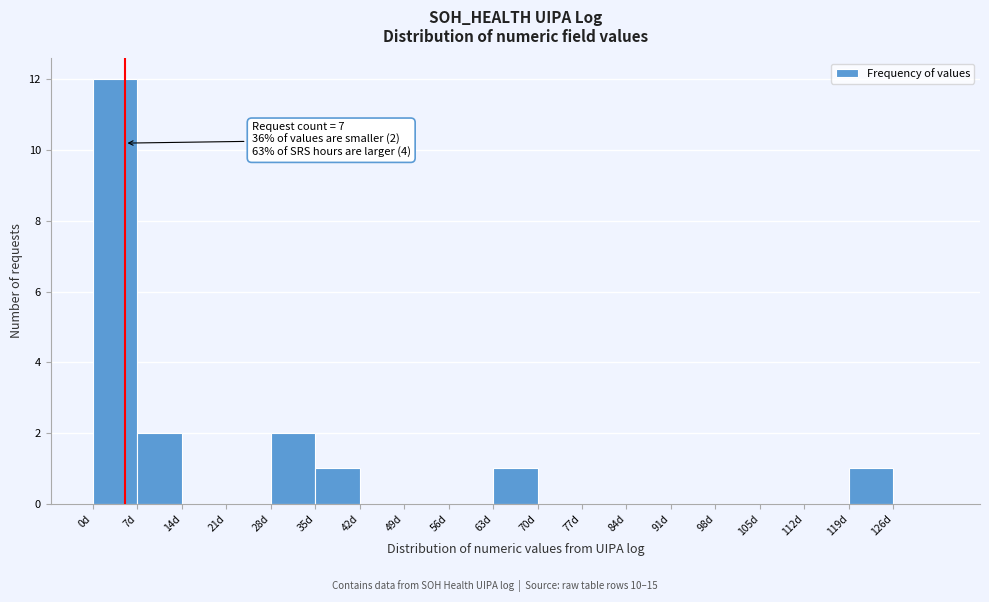

Over which range of the x-axis is the bar tallest?

0 to 7